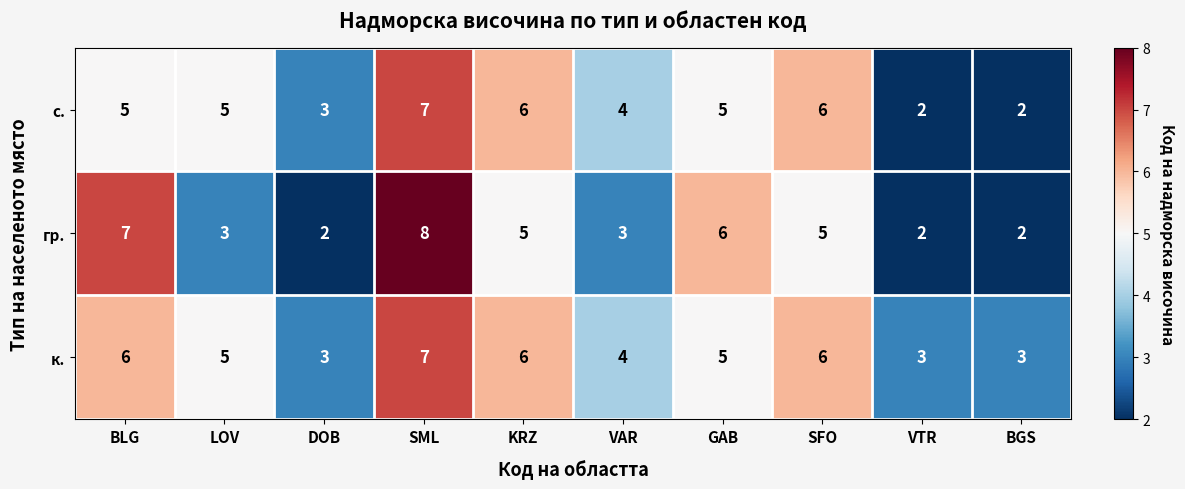

Which series has the largest total across all categories?

к.